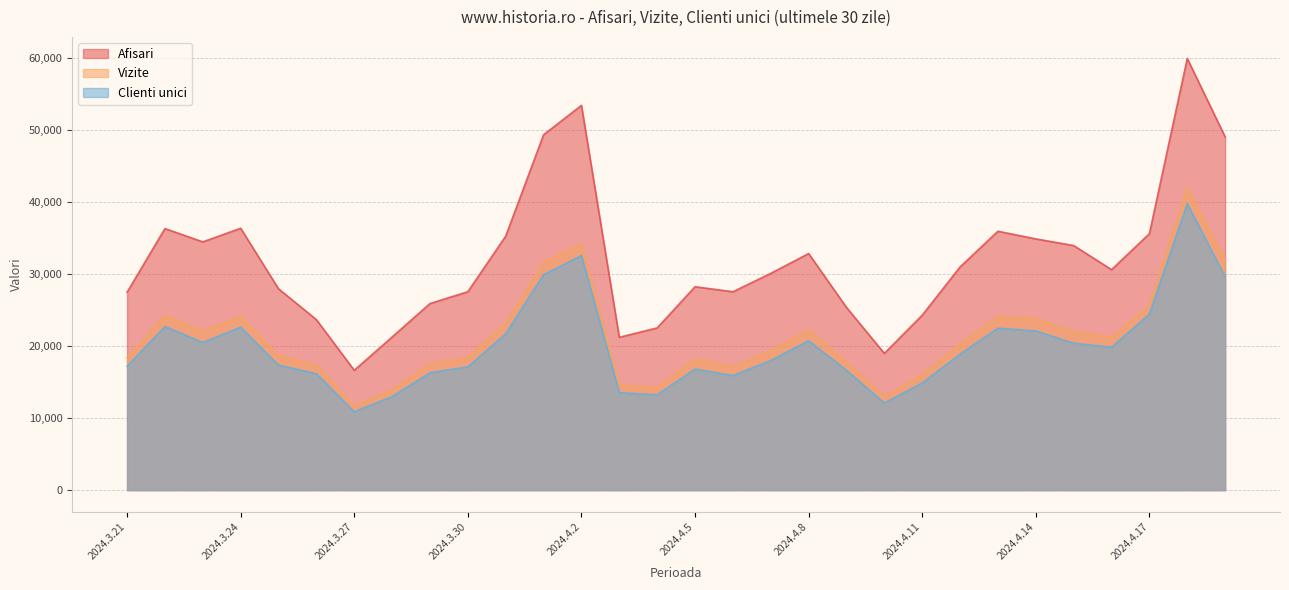

True or false: Afisari and Vizite intersect in this chart.

False